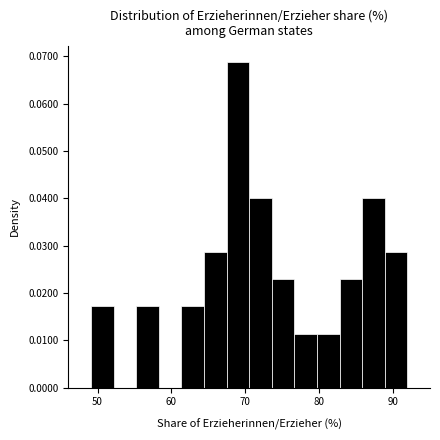

Around what value on the x-axis is the tallest bar? Give the approximate position of its centre, as read against the axis.

69